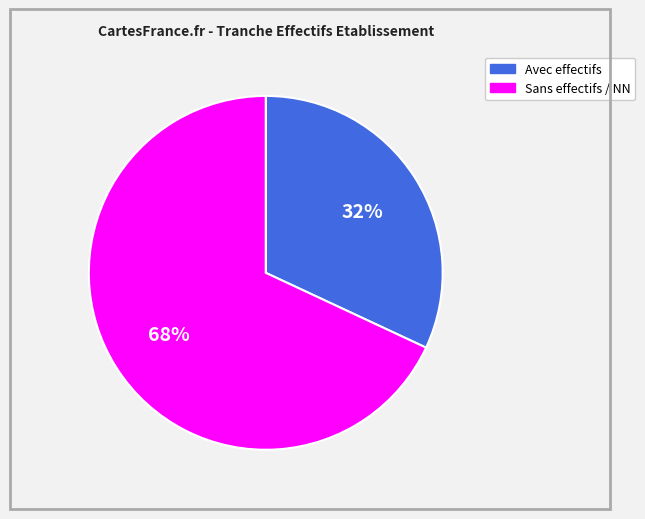

Is there a majority slice in this chart?

Yes